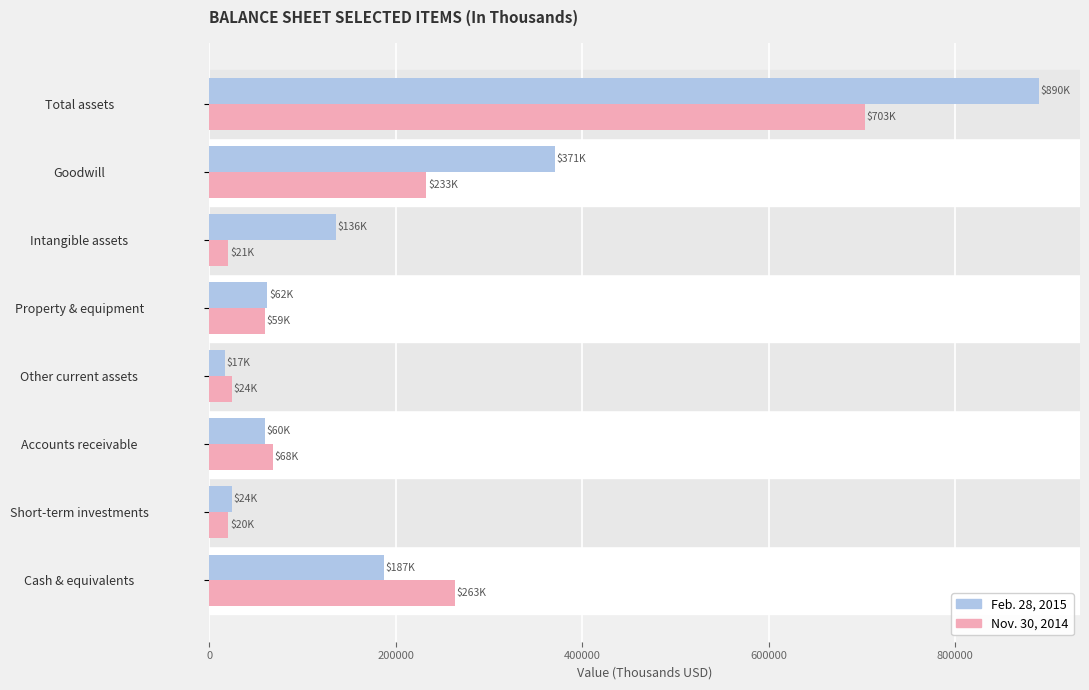

At which category does the chart reach its peak across all series?

Total assets